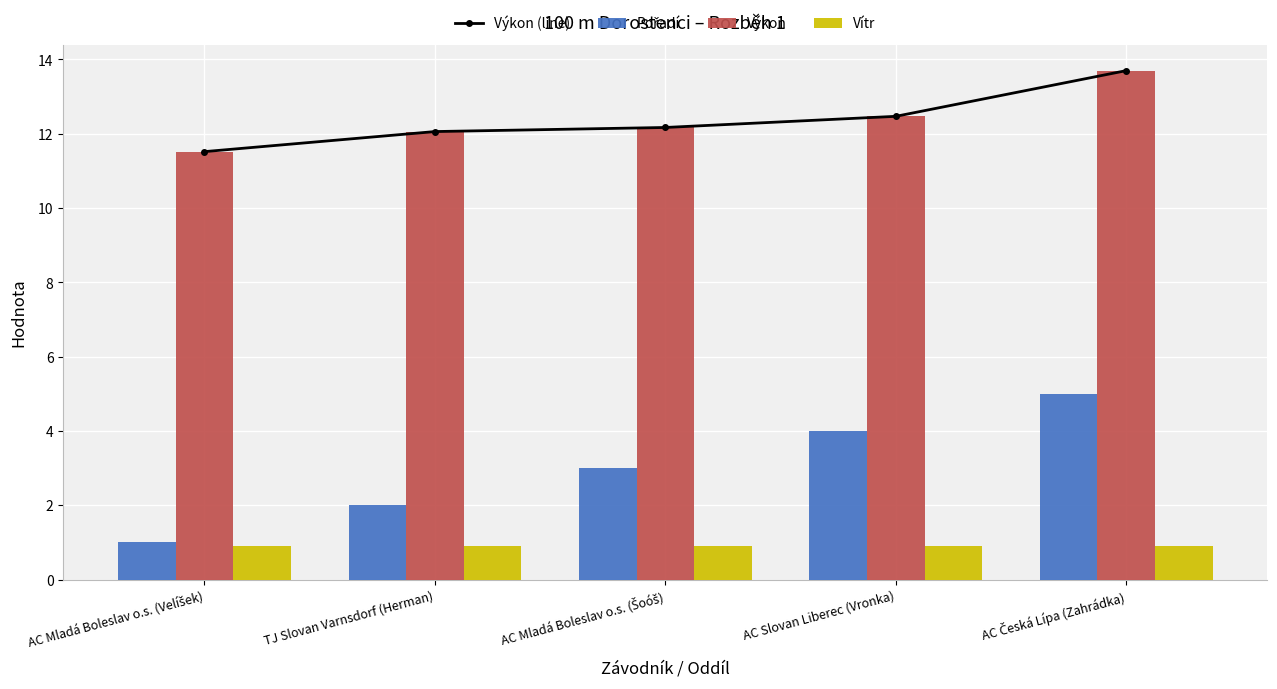

At how many categories does at least one series exceed 12?

4